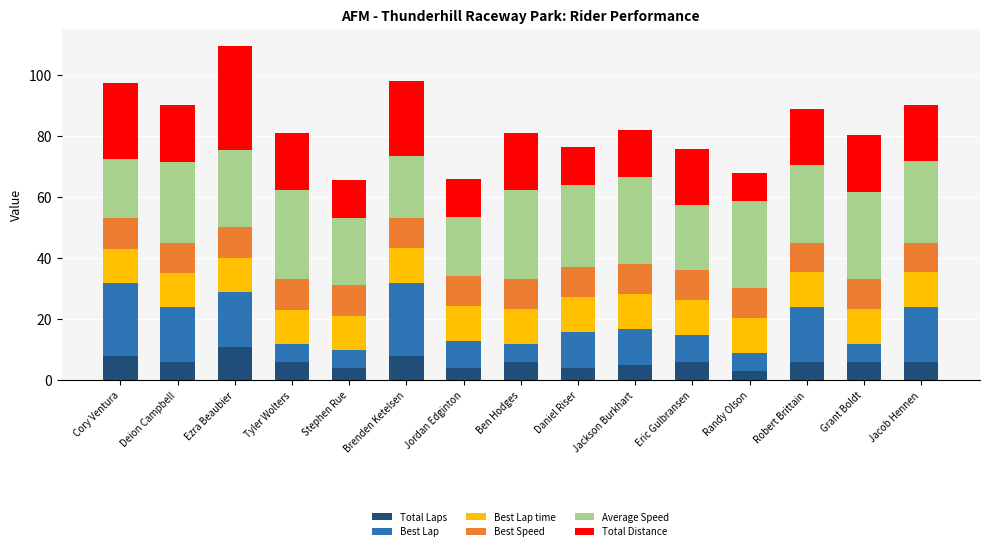

The value of Total Laps at Jacob Hennen is 6.0. True or false?

True